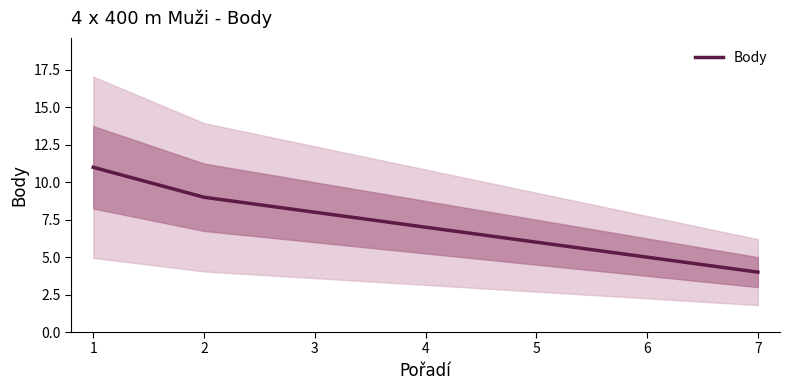

Rank the categories by value from lowest to highest.

7, 6, 5, 4, 3, 2, 1